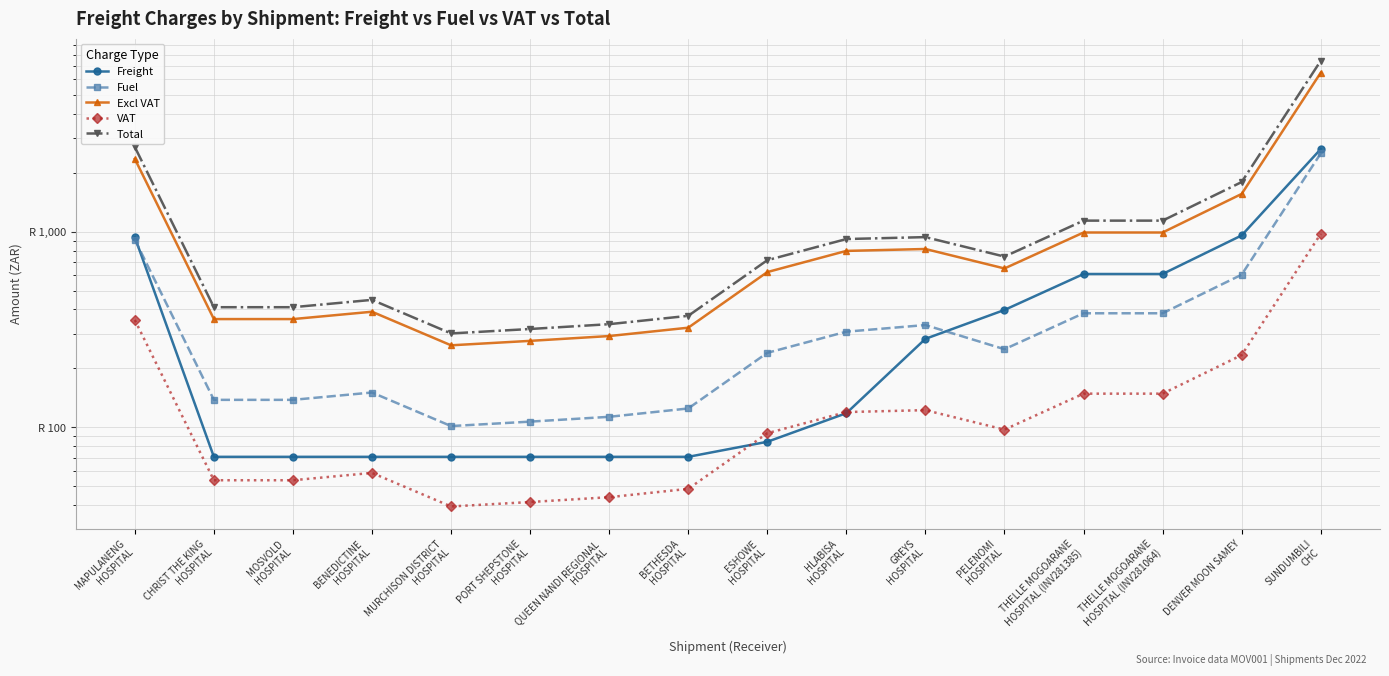

Which series changed the most between MOSVOLD
HOSPITAL and PORT SHEPSTONE
HOSPITAL?

Total